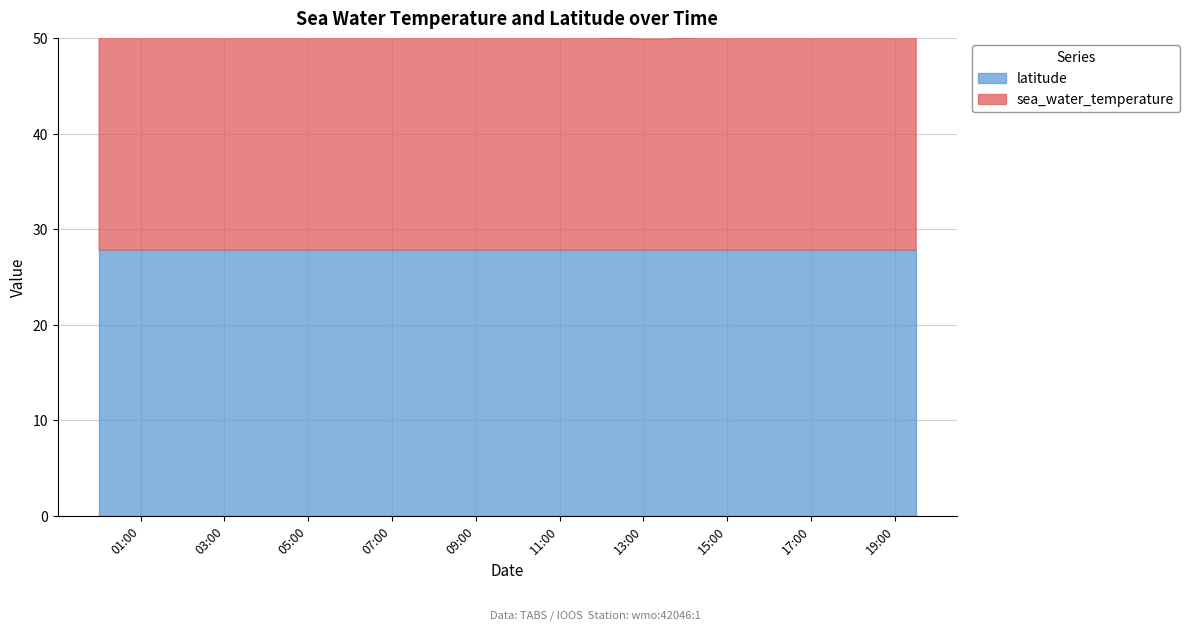

What position from the left is 1999-04-01T04:00:00Z?

9